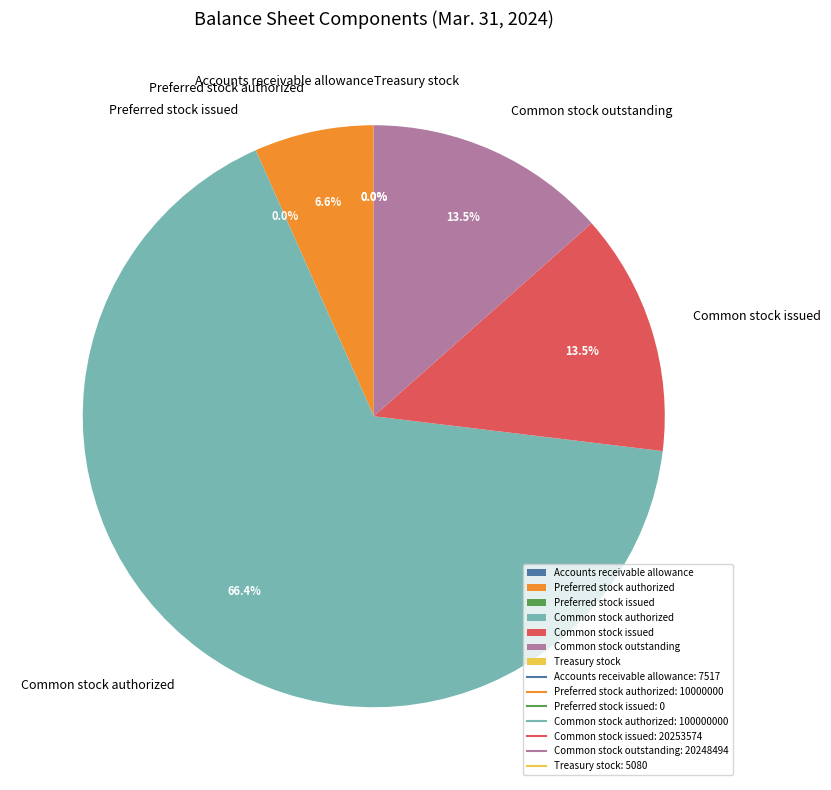

What is the ratio of the value at Common stock authorized to the value at Preferred stock authorized?

10.0